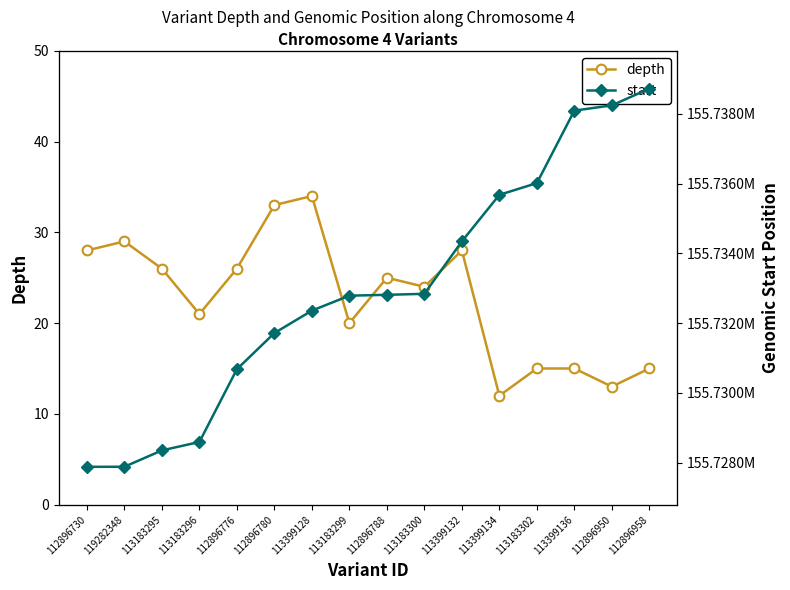

The start series shows 250846342 at 113399134. True or false?

False